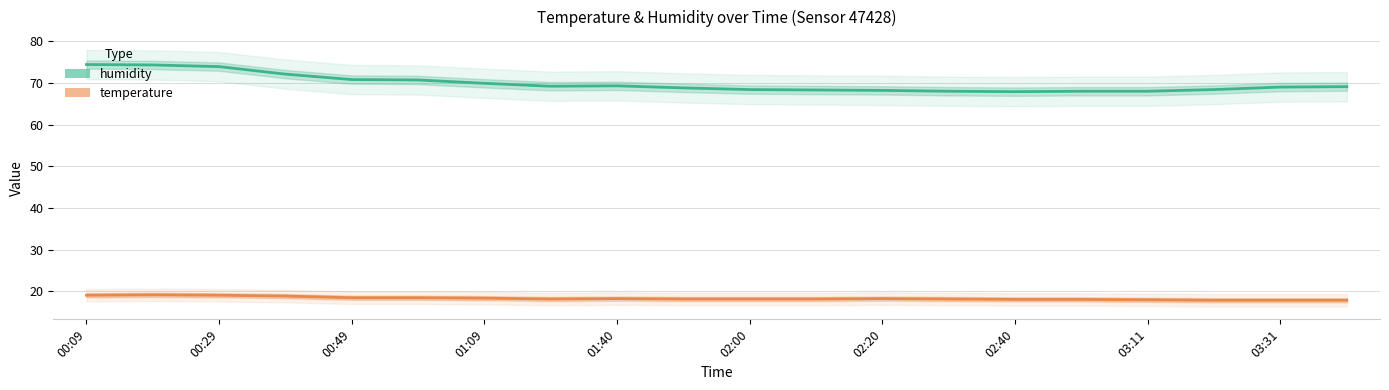

Count the number of data series in this chart.

2